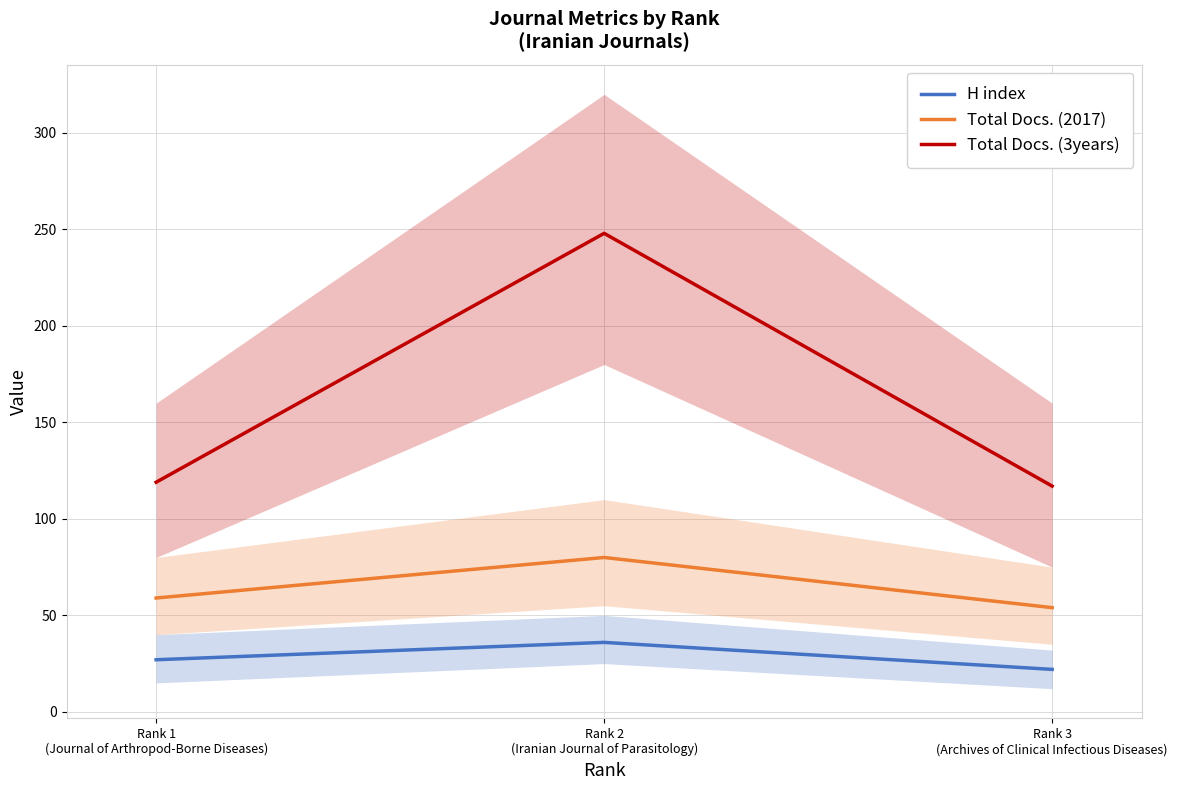

What is the approximate value of Total Docs. (3years) at Rank 2
(Iranian Journal of Parasitology), to the nearest 50?

250